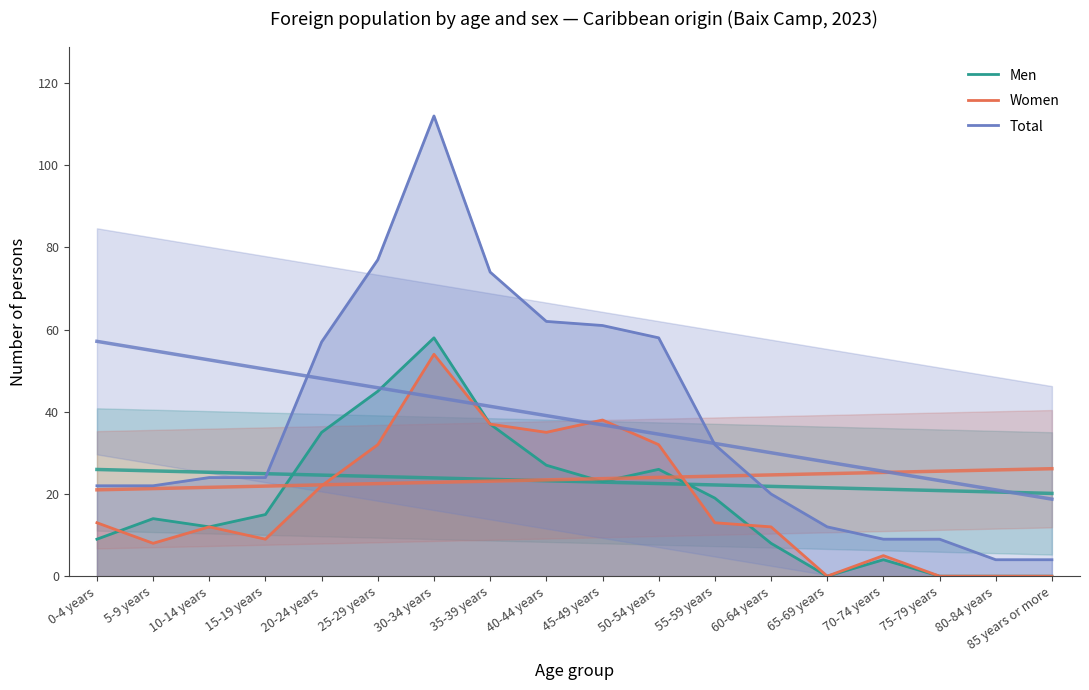

True or false: Women has more than 0 interior local peaks.

True